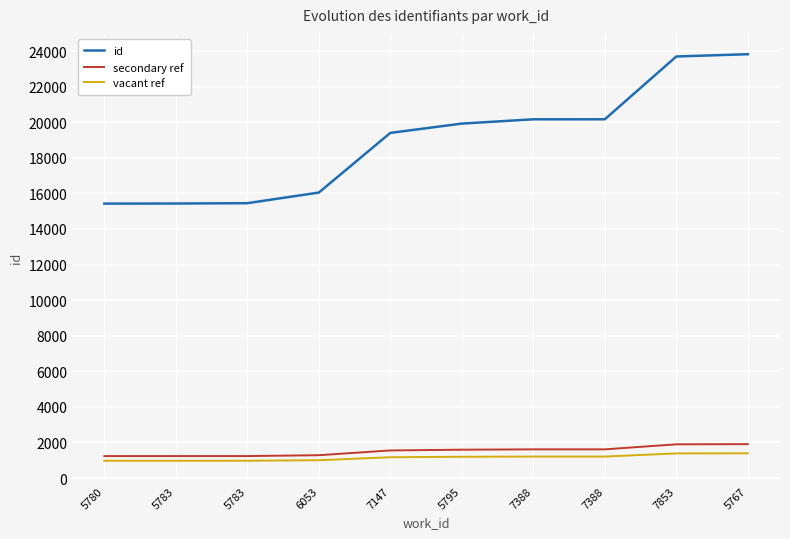

At which category is the sum across all series the highest?

5767